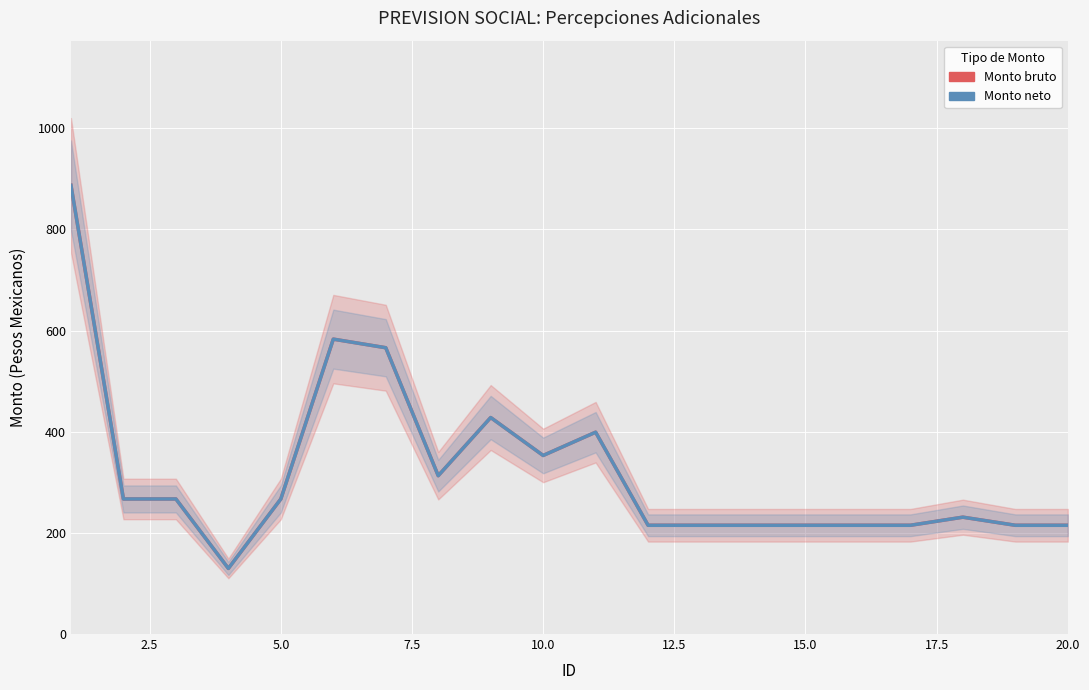

Count the number of data series in this chart.

2